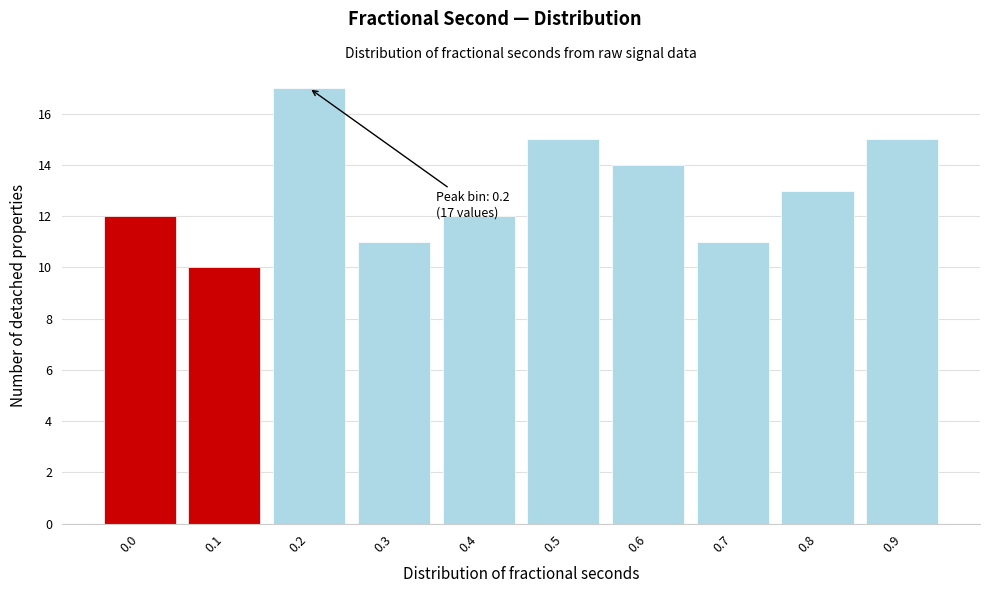

Reading left to right, extract all data points from this chart.

12	10	17	11	12	15	14	11	13	15